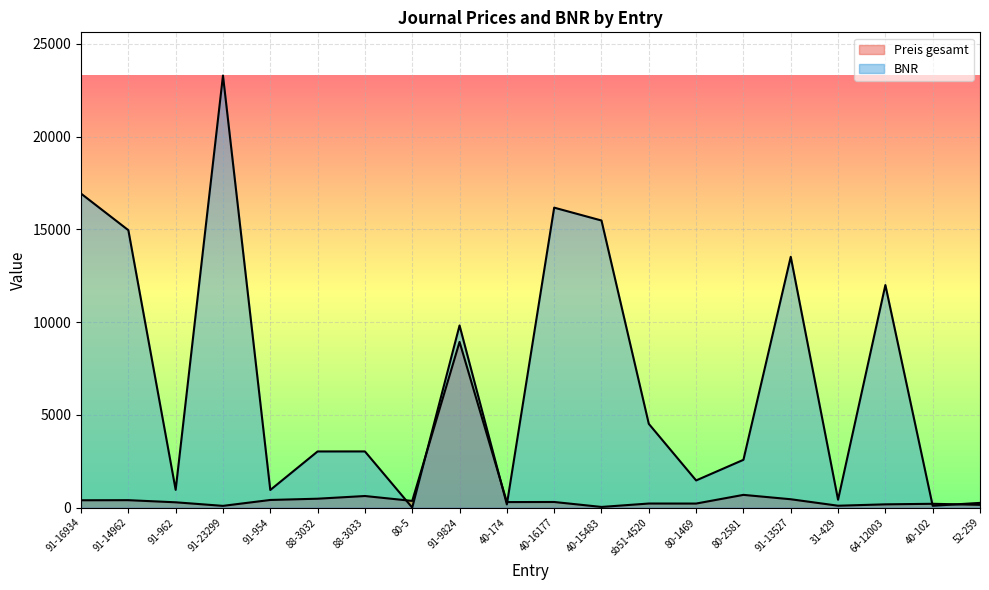

In BNR, how many points are higher than both neighbors (excluding endpoints)?

6